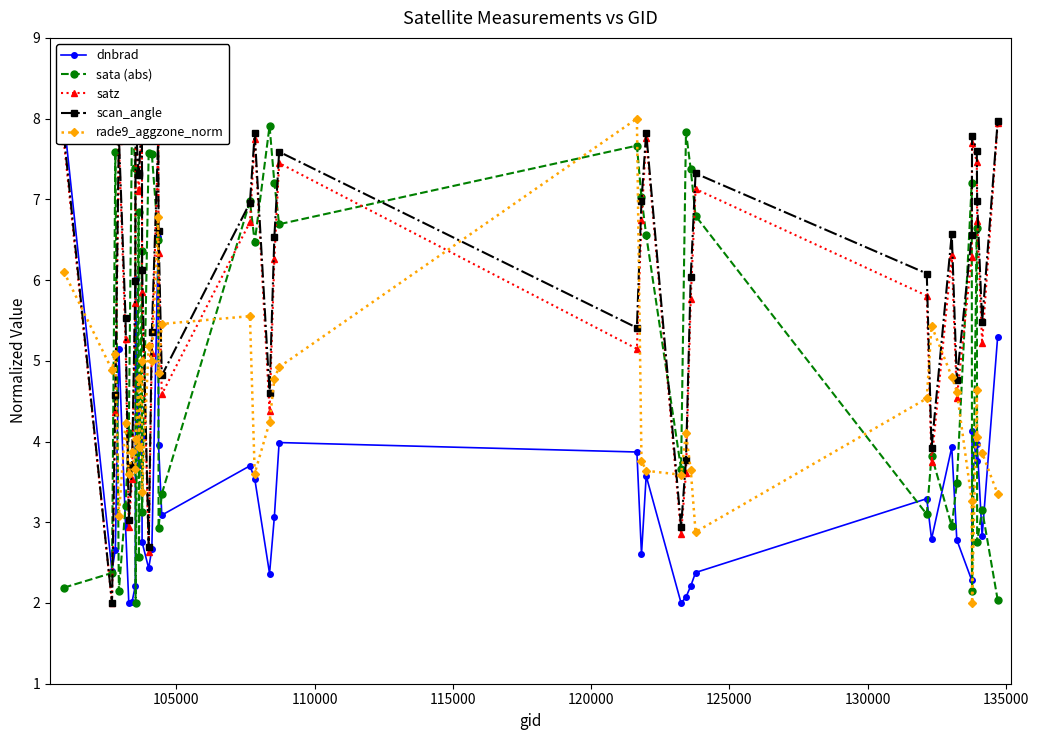

What is the value of the rade9_aggzone_norm point at the 4th from the left?

3.1